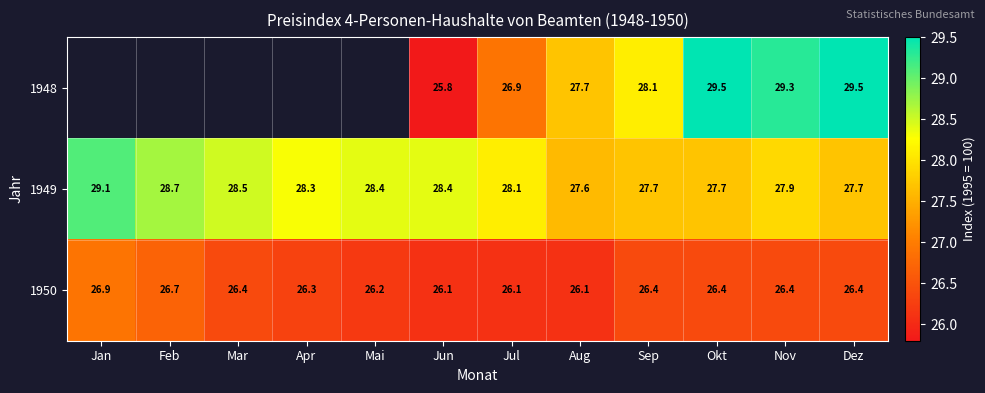

Is it true that 1949 equals 40.4 at Mar?

False